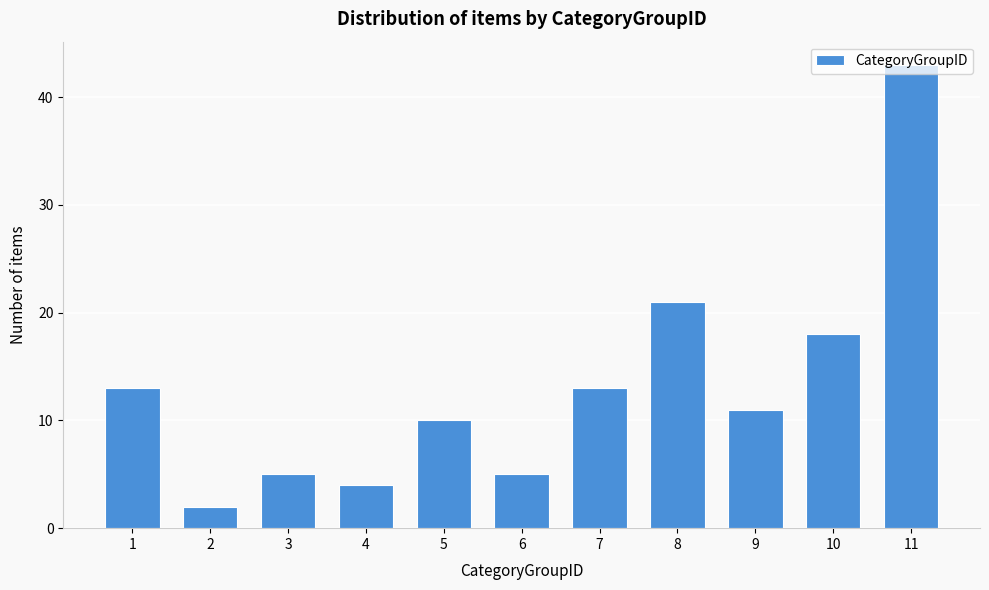

What is the value of the 7th bar from the left?

13